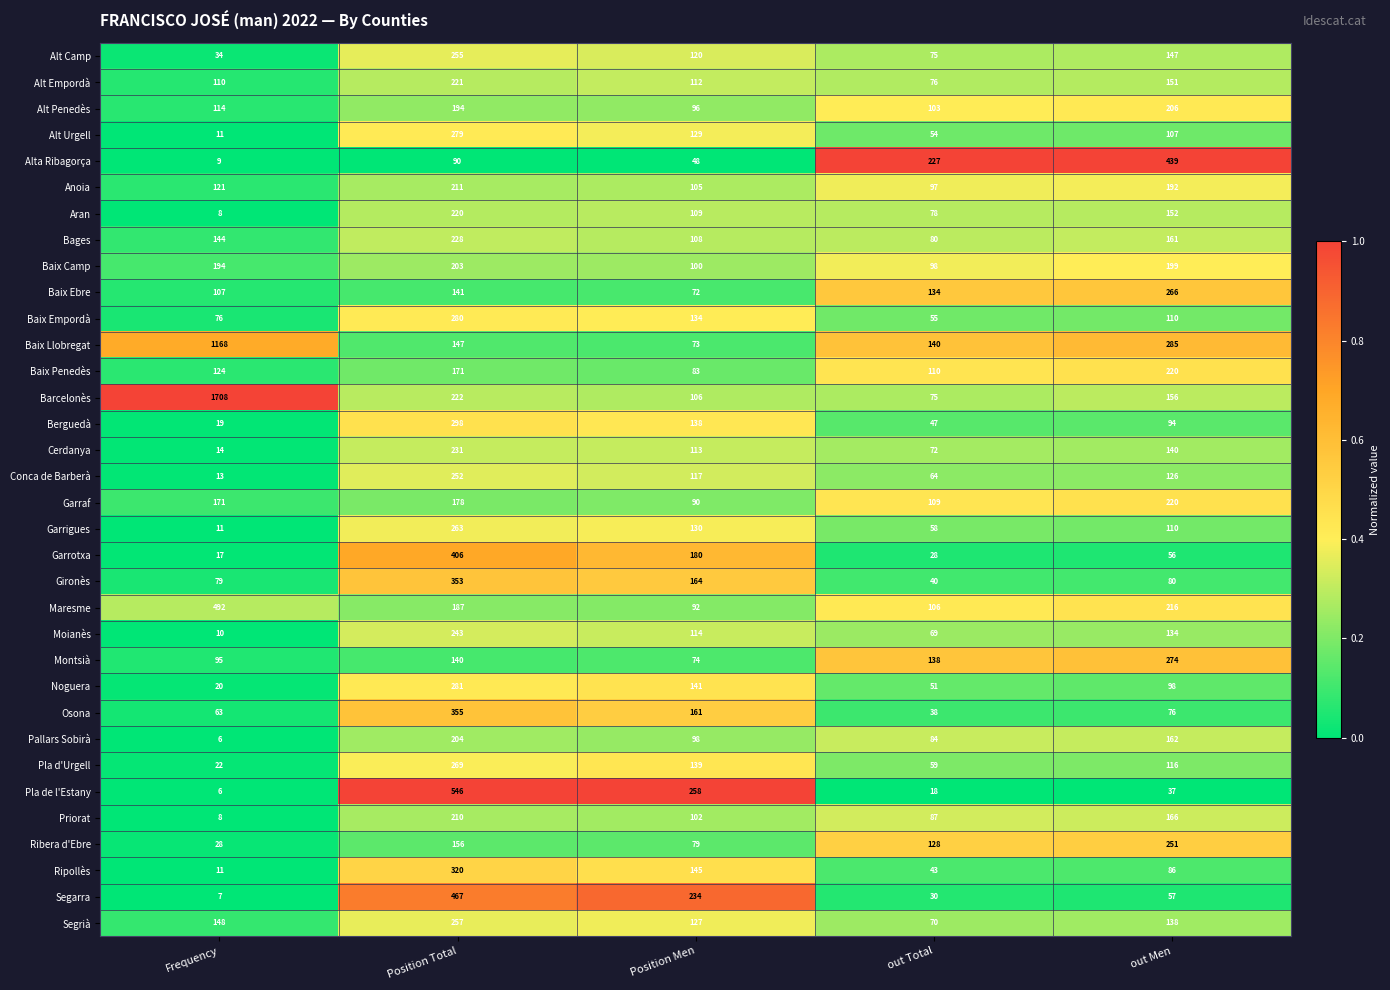

Rank the series at Position Total from lowest to highest value.

Alta Ribagorça, Montsià, Baix Ebre, Baix Llobregat, Ribera d'Ebre, Baix Penedès, Garraf, Maresme, Alt Penedès, Baix Camp, Pallars Sobirà, Priorat, Anoia, Aran, Alt Empordà, Barcelonès, Bages, Cerdanya, Moianès, Conca de Barberà, Alt Camp, Segrià, Garrigues, Pla d'Urgell, Alt Urgell, Baix Empordà, Noguera, Berguedà, Ripollès, Gironès, Osona, Garrotxa, Segarra, Pla de l'Estany